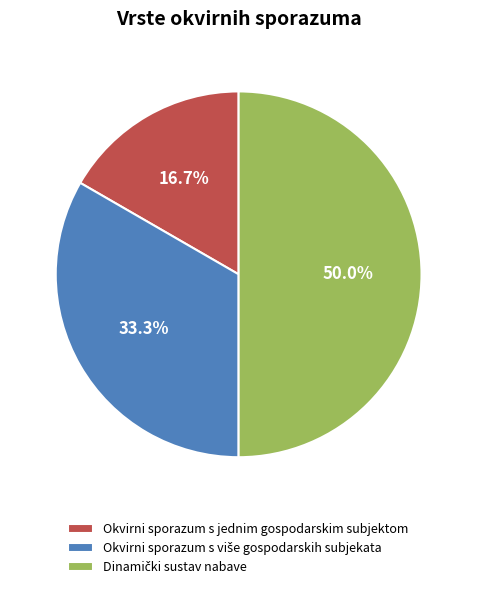

Does Okvirni sporazum s jednim gospodarskim subjektom represent more than half of the total?

No